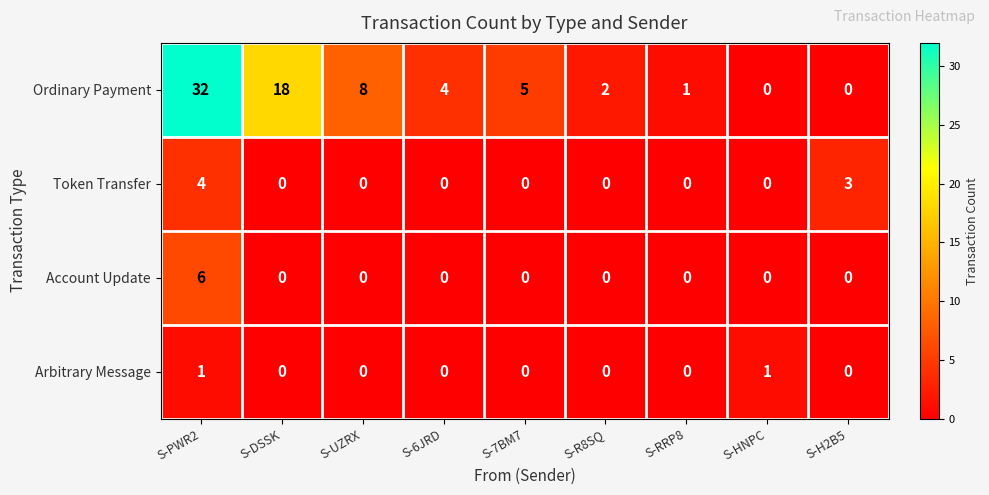

At which category is the sum across all series the highest?

S-PWR2